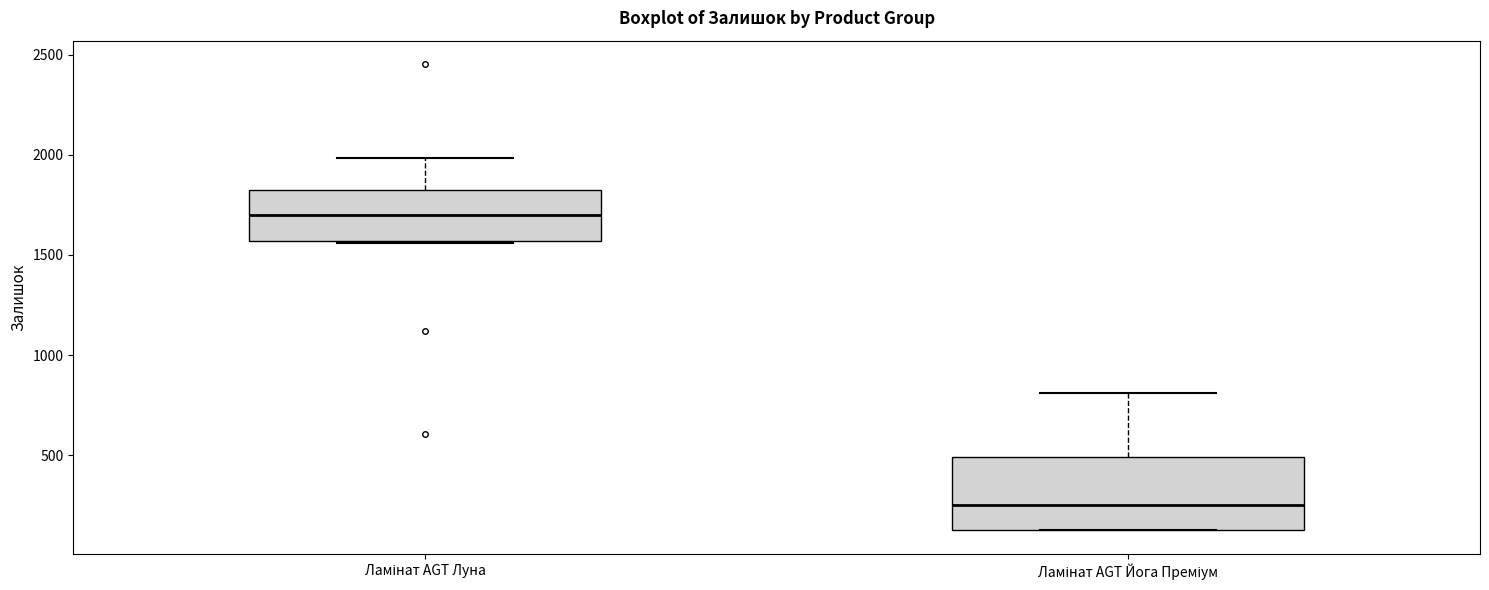

Reading left to right, read every box against the y-axis: the position of its median line, the range the box covers, and the ends of its whiskers. The values are not printed on the chart, so give them approximately, as read against the axis.

Ламінат AGT Луна: median 1700, box 1550 to 1850, whiskers 1550 to 2000
Ламінат AGT Йога Преміум: median 250, box 150 to 500, whiskers 150 to 800